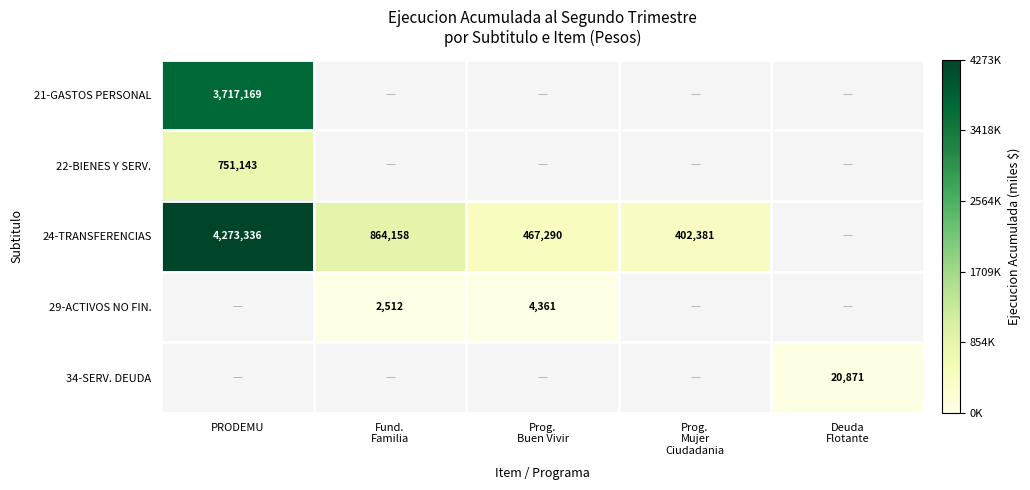

The 22-BIENES Y SERV. series shows 751143 at PRODEMU. True or false?

True